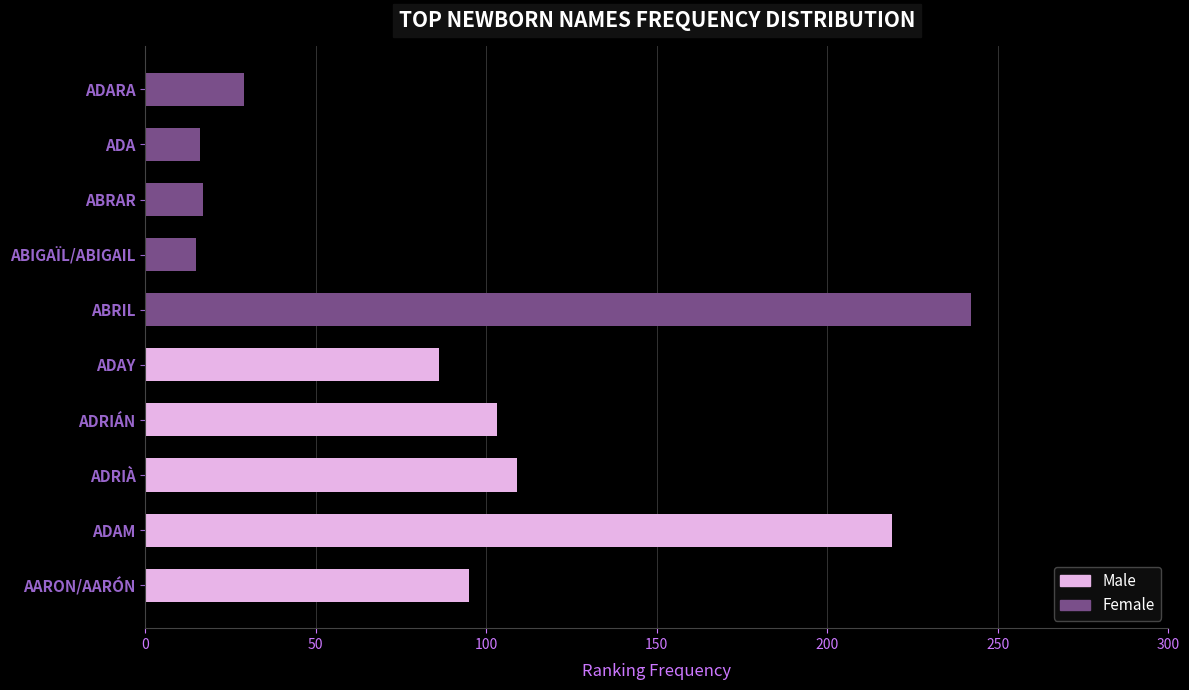

Which series has the largest total across all categories?

Male